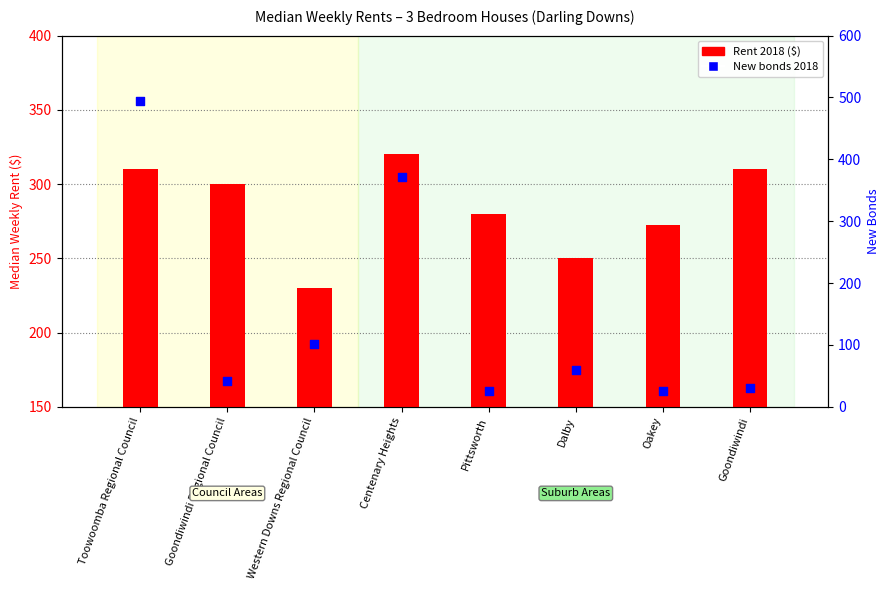

What is the total value across all series at Goondiwindi Regional Council?

192.0